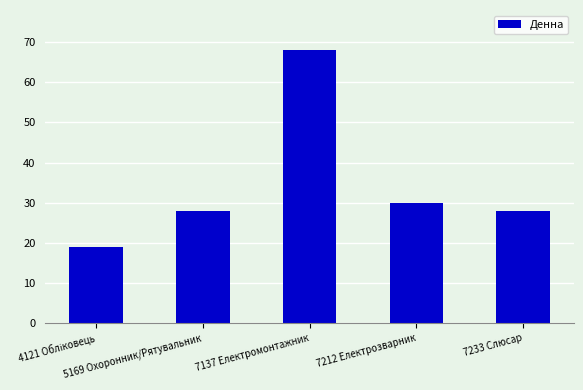

Reading left to right, what are all the values shown in this chart?

19	28	68	30	28